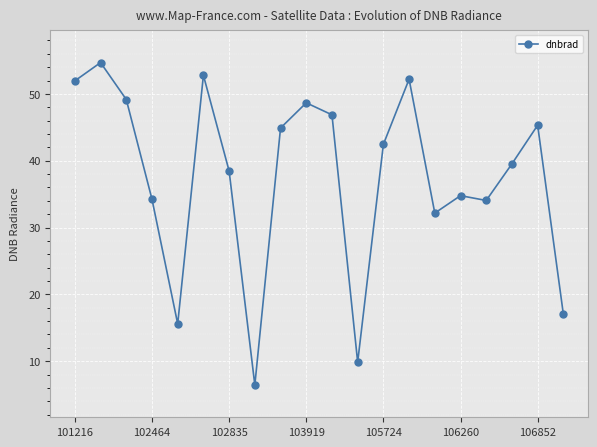

What is the greatest value displayed?

54.7